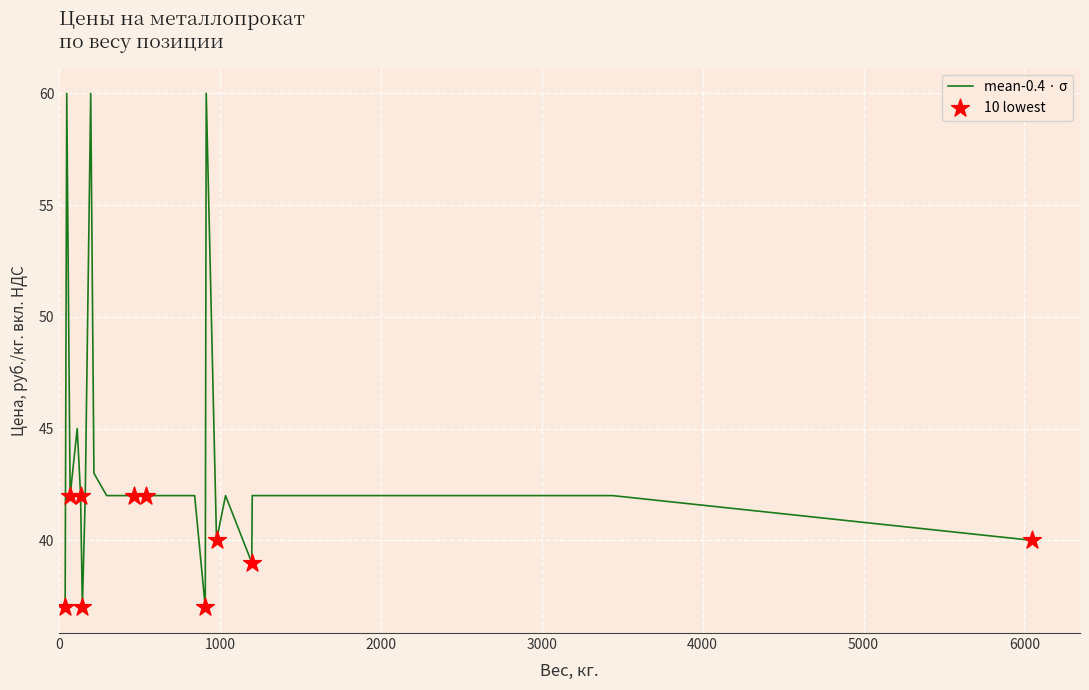

What is the greatest value displayed?

60